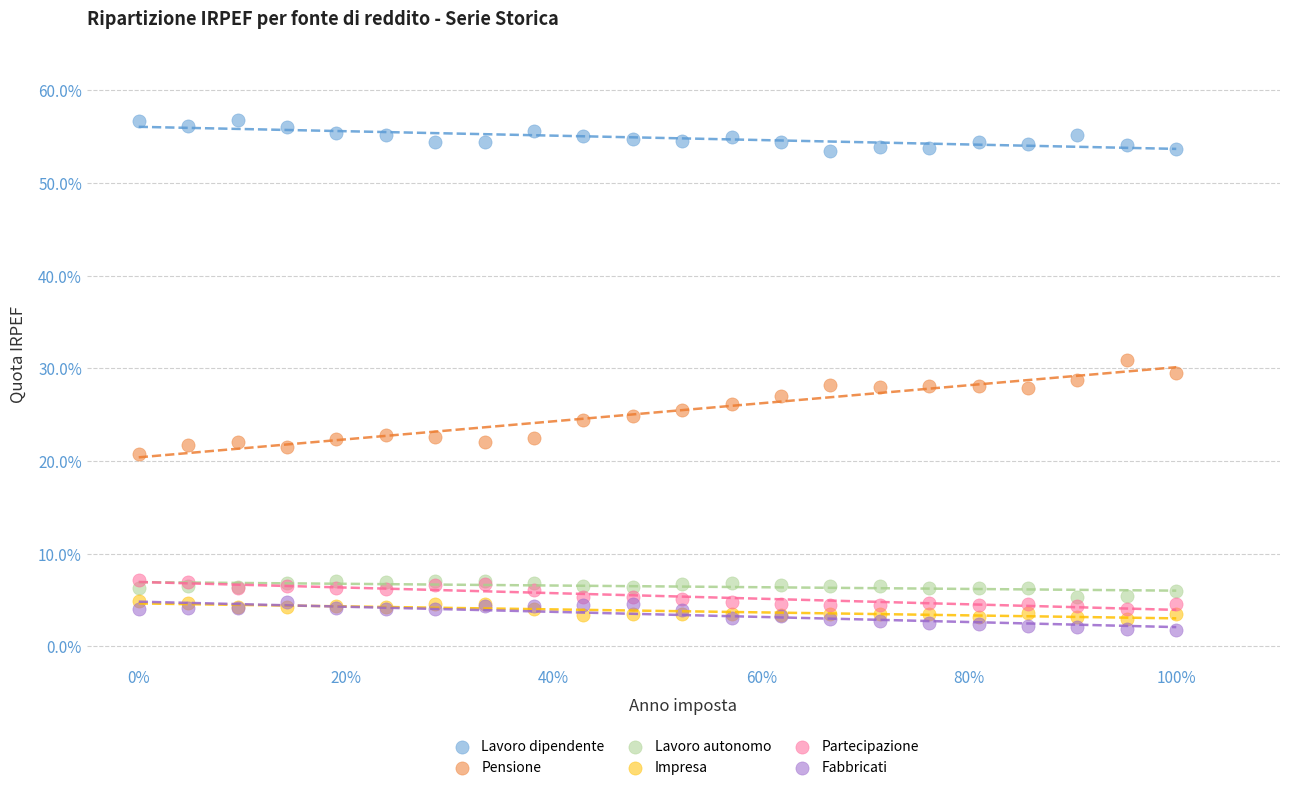

Which series contains the highest Y value?

Lavoro dipendente